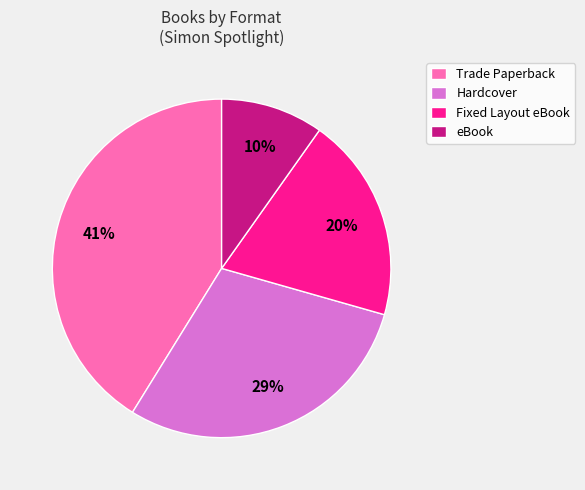

To the nearest percent, what portion does eBook represent?

10%